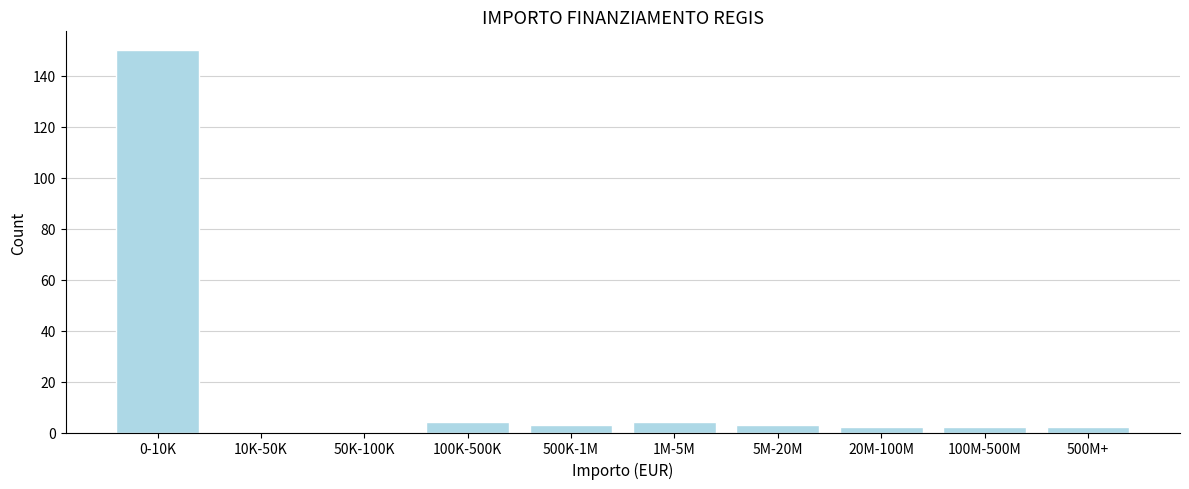

Reading left to right, transcribe all the data shown in this chart.

0-10K=150	10K-50K=0	50K-100K=0	100K-500K=4	500K-1M=3	1M-5M=4	5M-20M=3	20M-100M=2	100M-500M=2	500M+=2